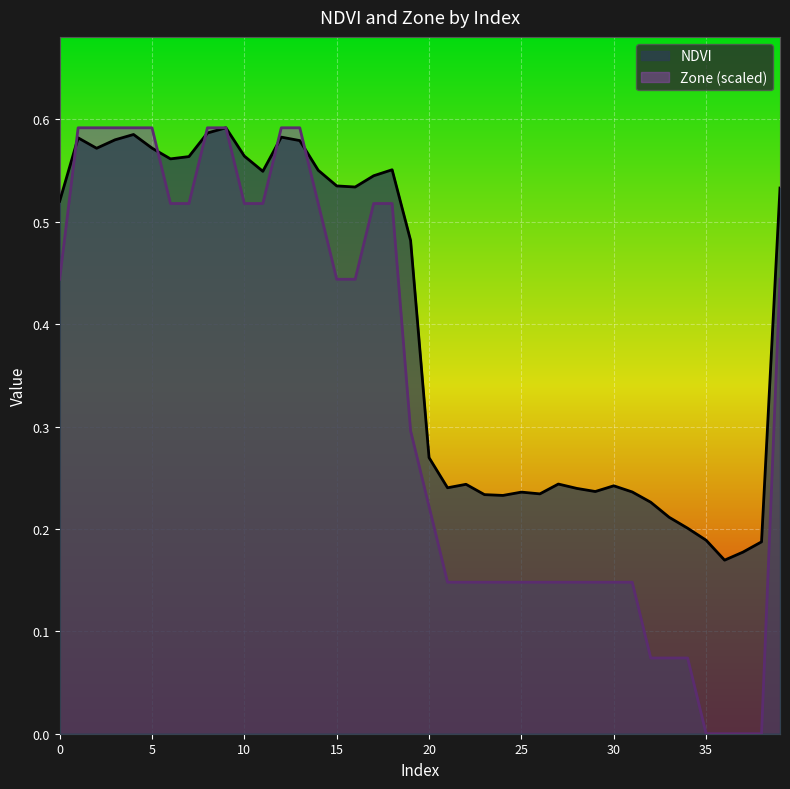

How many values in the Zone series exceed 0?

36